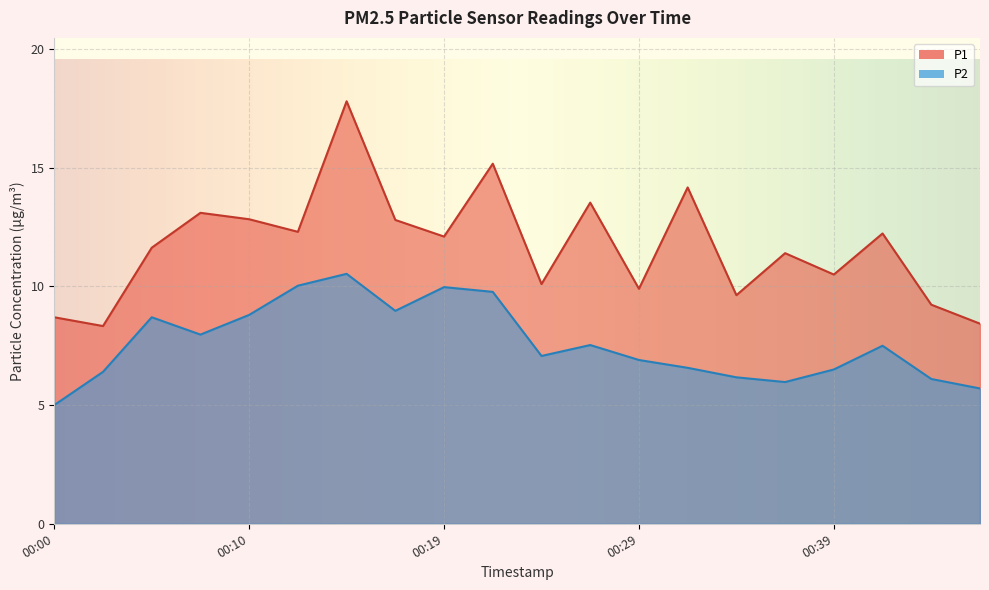

True or false: P2 has more than 2 interior local peaks.

True